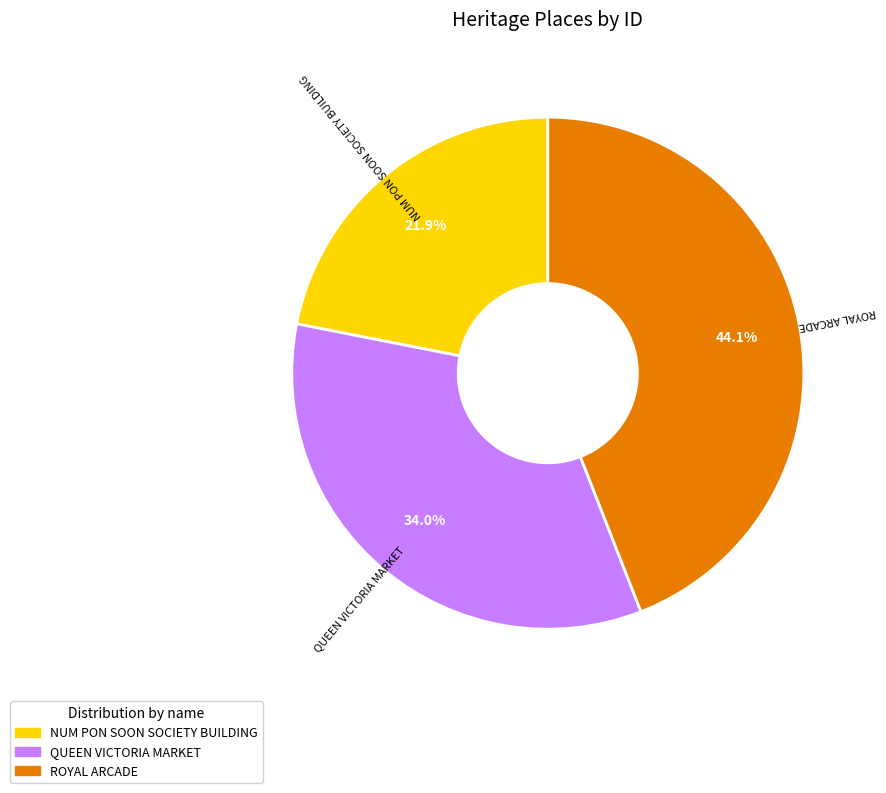

The NUM PON SOON SOCIETY BUILDING slice represents 22% of the pie. True or false?

True